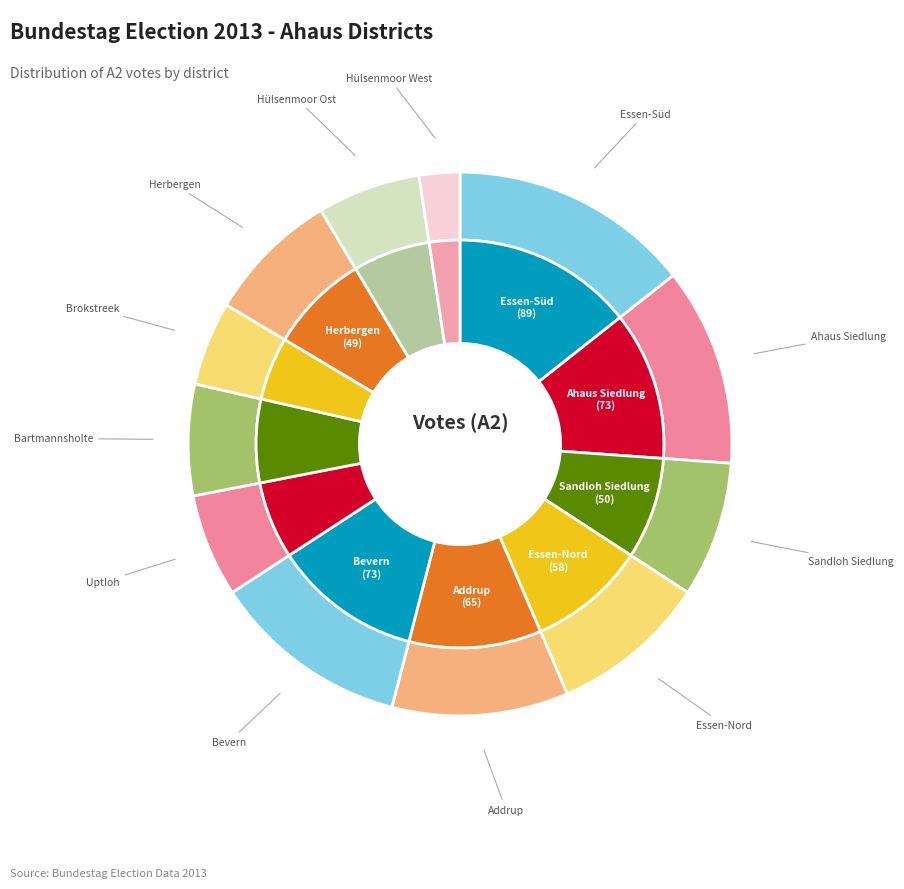

What is the change in value from 003 Sandloh Siedlung to 009 Brokstreek?

-19